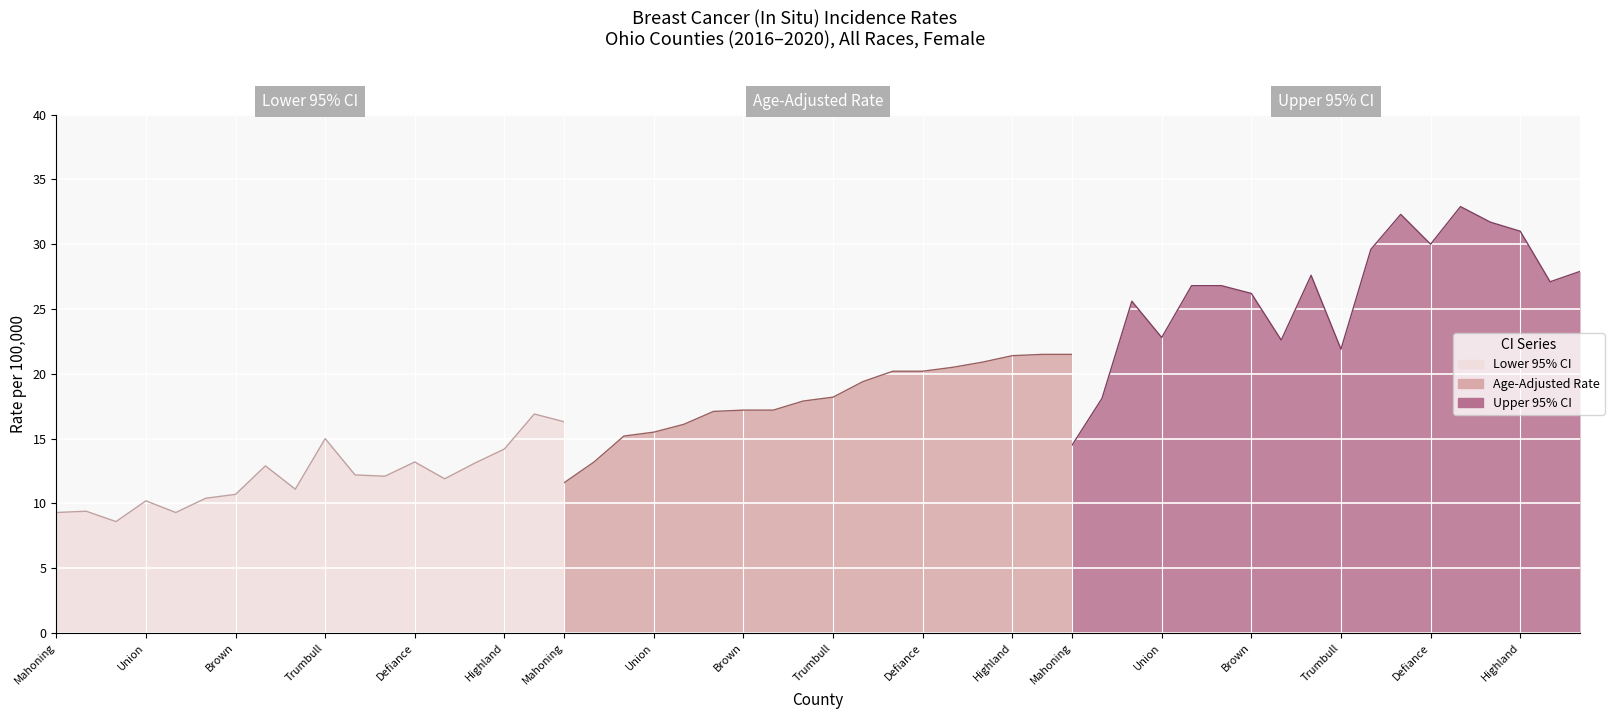

At how many categories does at least one series exceed 10?

18